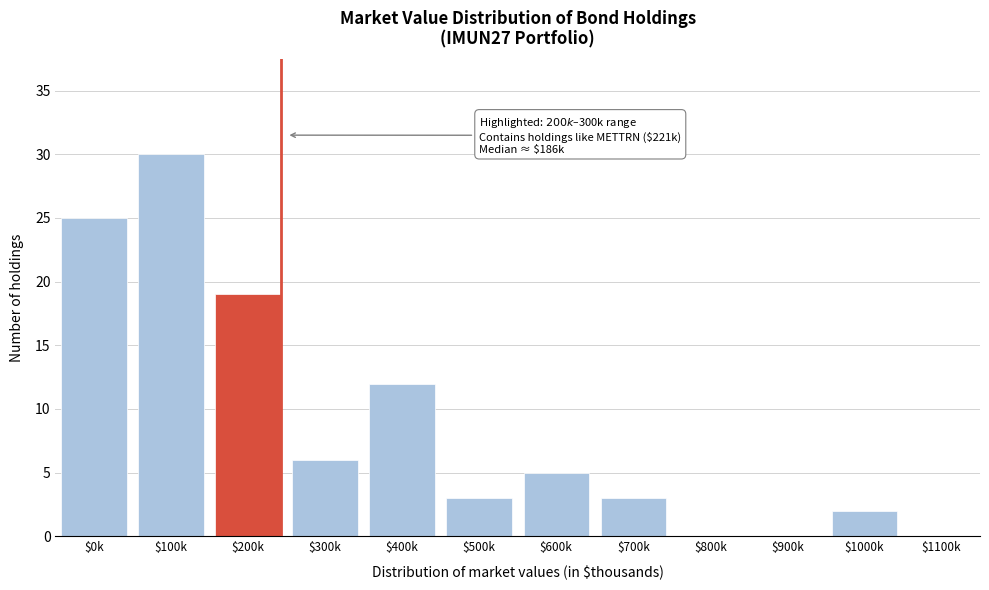

Is it true that the value at $400k is 22?

False